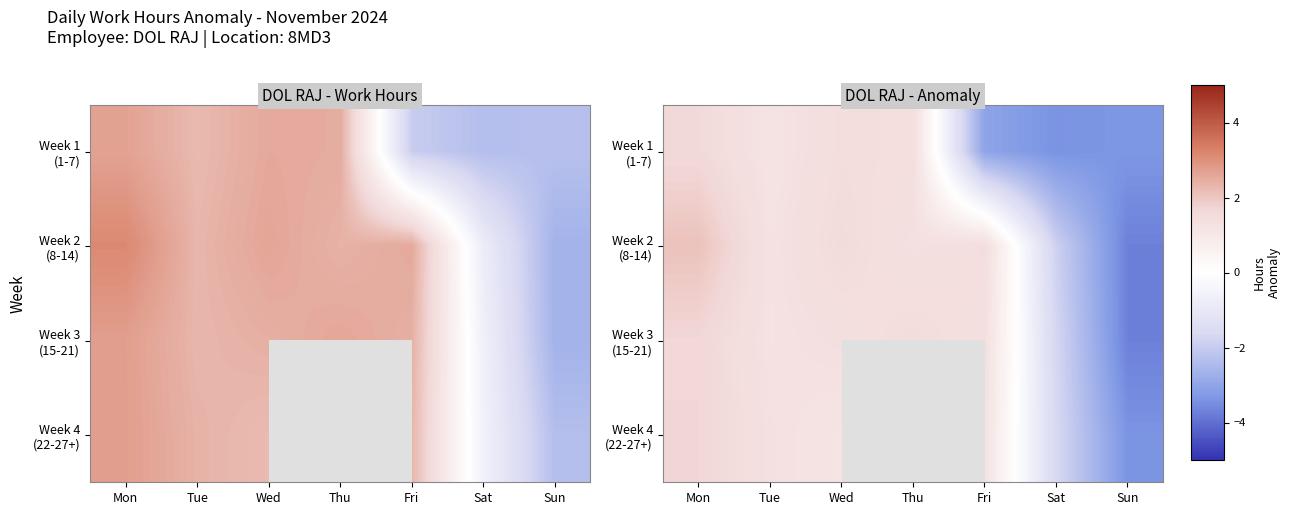

What is the sum of all Week 3 (15-21) values?

1.7